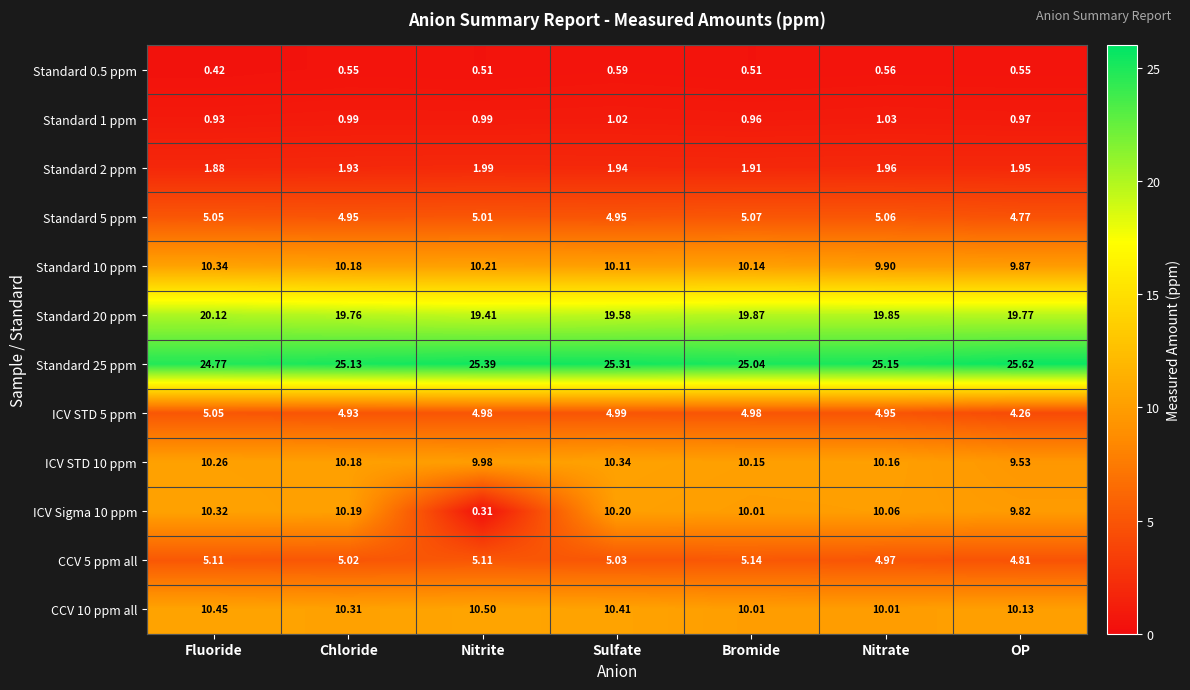

What is the total value across all series at Nitrate?

103.7